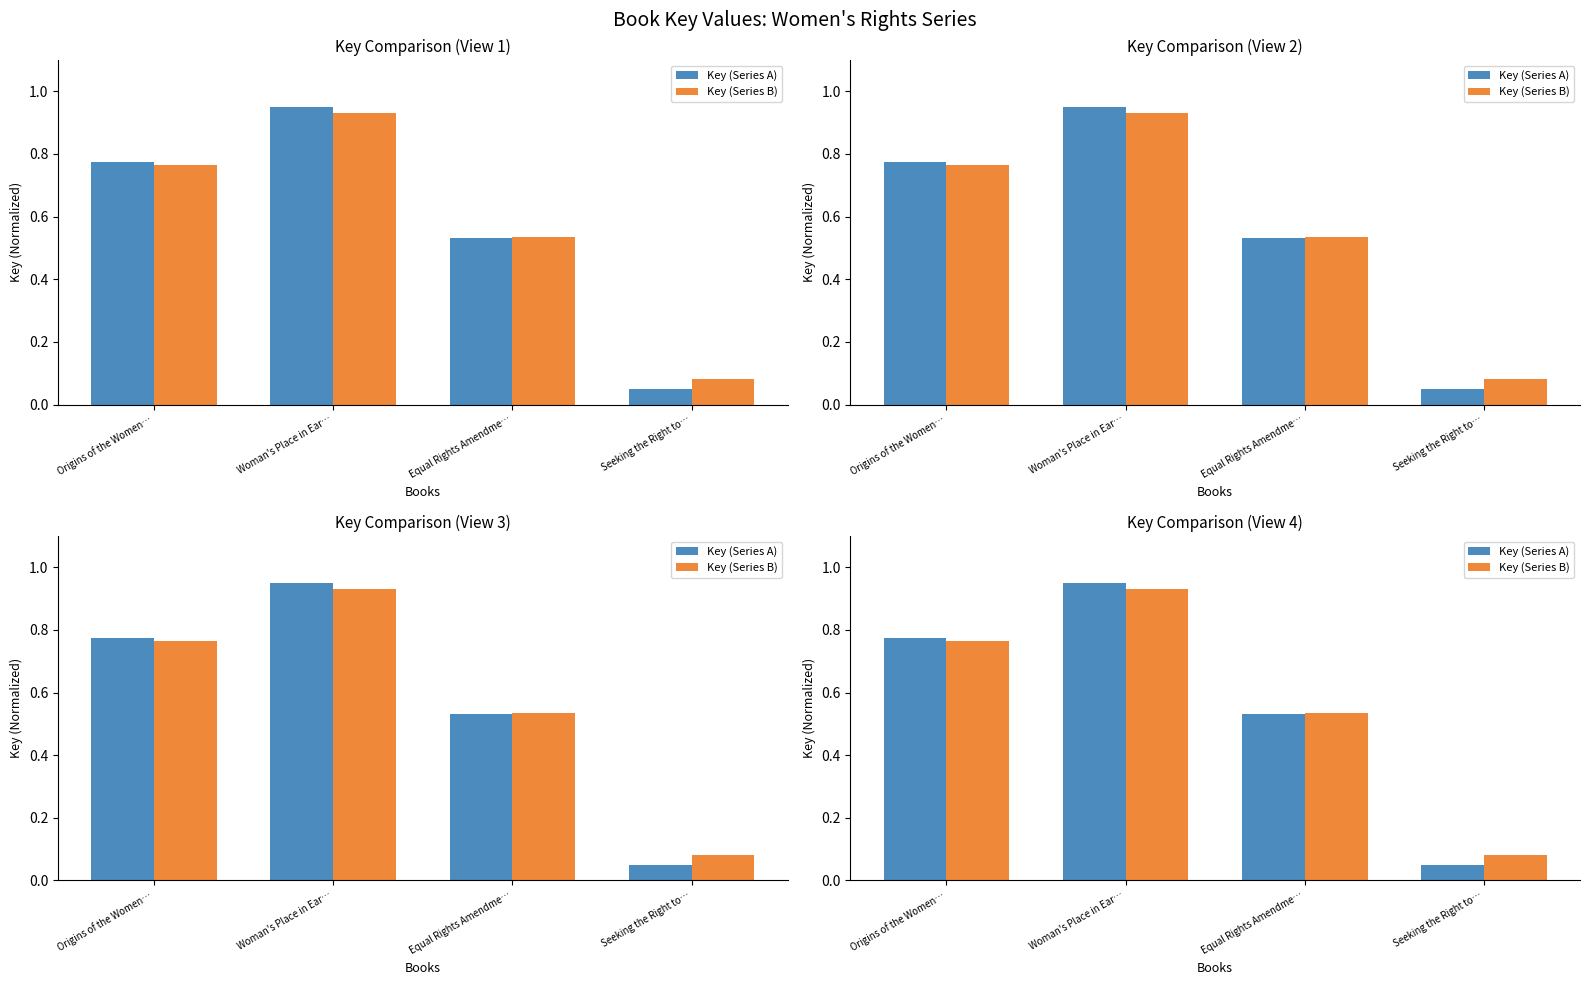

What is the highest value of the Key (Series B) series?

0.9